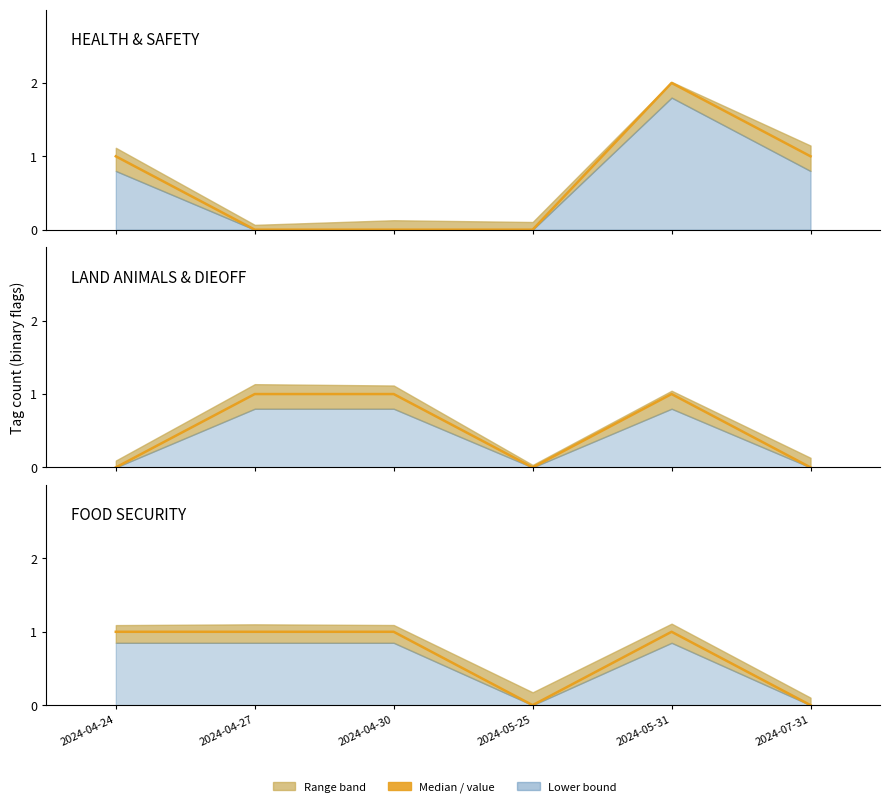

At which label does FOODSECURITY reach its minimum?

2024-05-25